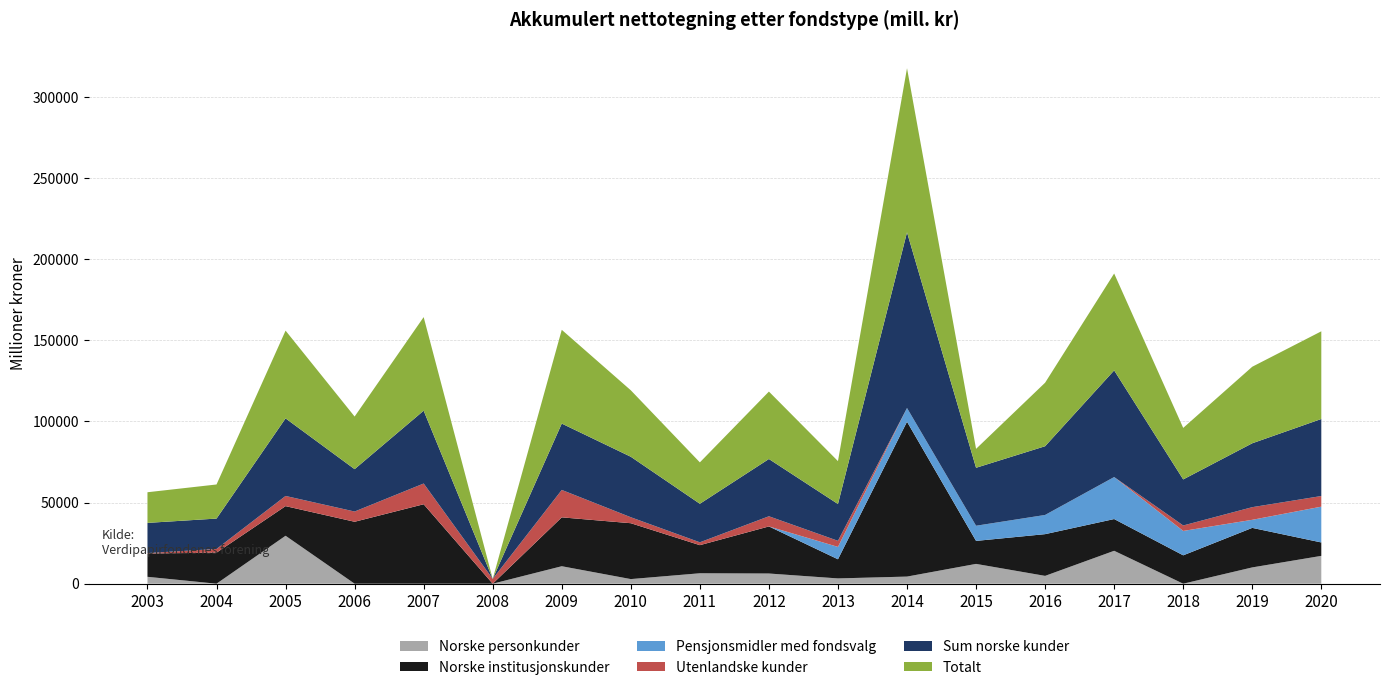

What is the highest value of the Norske personkunder series?

29554